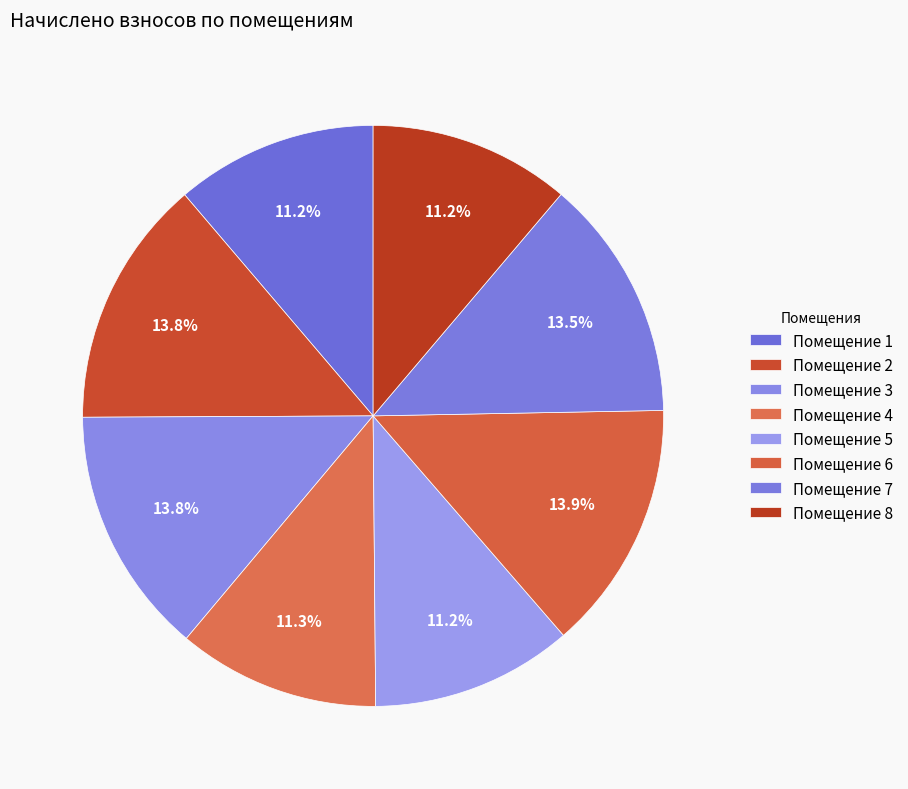

How many slices are in this pie chart?

8